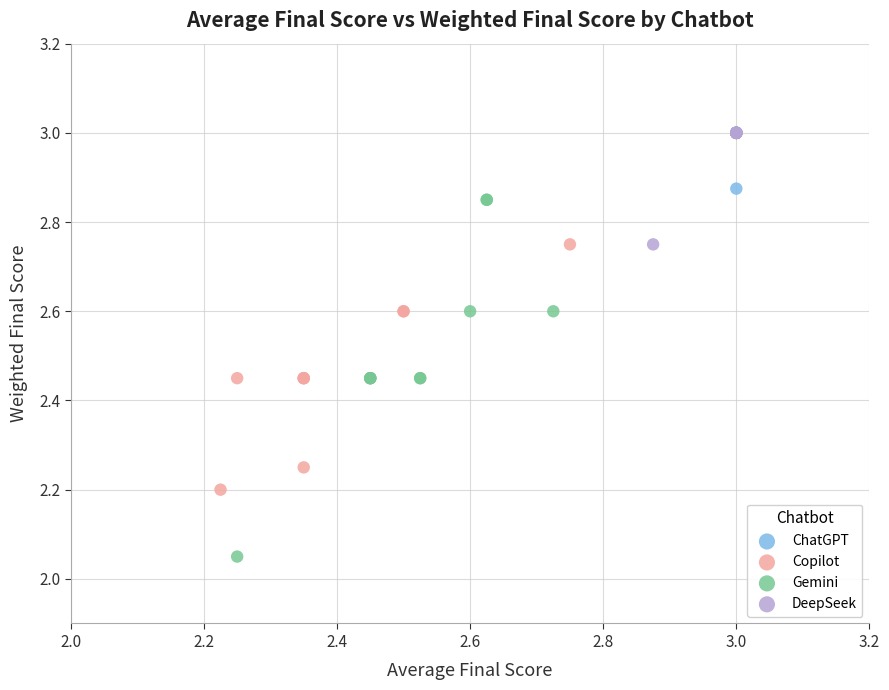

Which series reaches the minimum Y coordinate?

Gemini